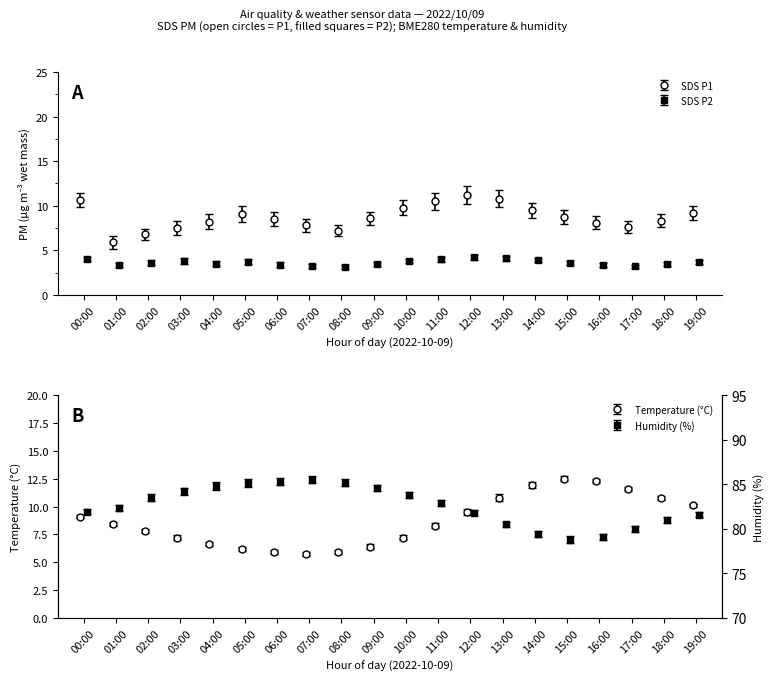

What is the sum of the BME280_temperature values at 15:00 and 07:00?

18.2